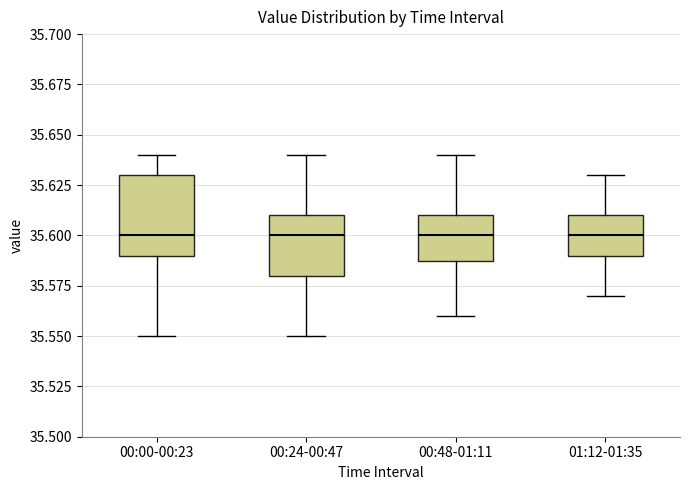

Where is the lower edge of the box for 01:12-01:35 on the y-axis? The values are not printed on the chart, so give them approximately, as read against the axis.

35.59